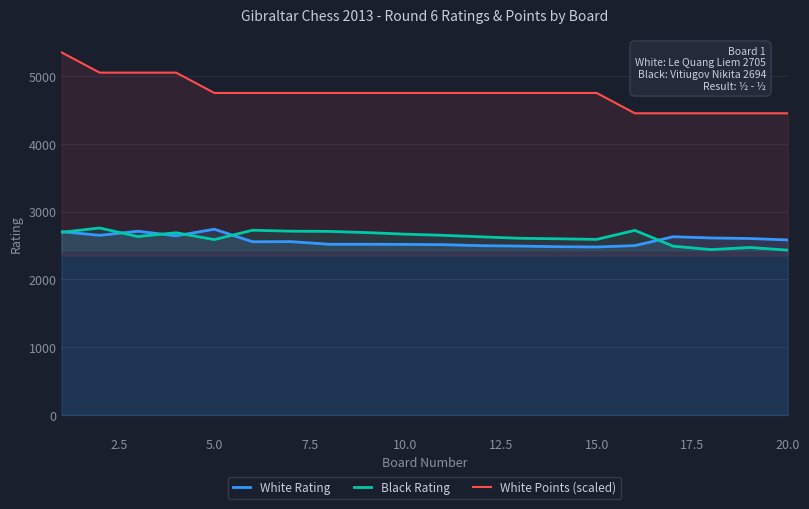

Which series has the widest spread of values?

White Points (scaled)